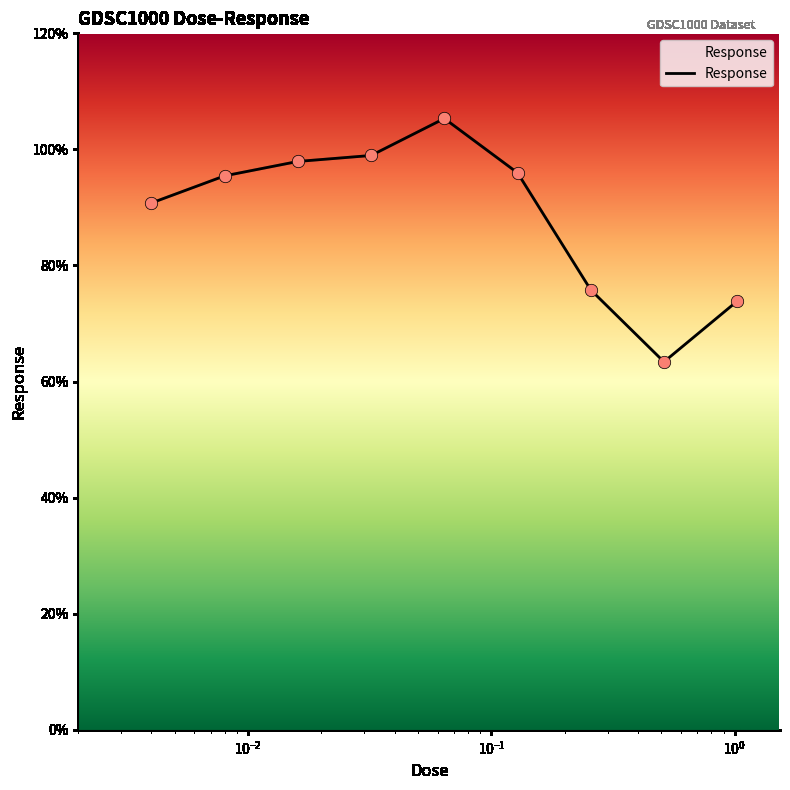

What is the difference between the maximum and minimum values?

41.9